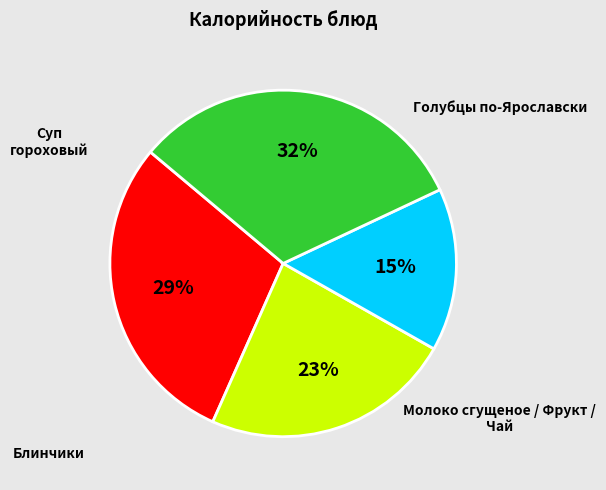

Is there any slice that represents more than half of the pie?

No